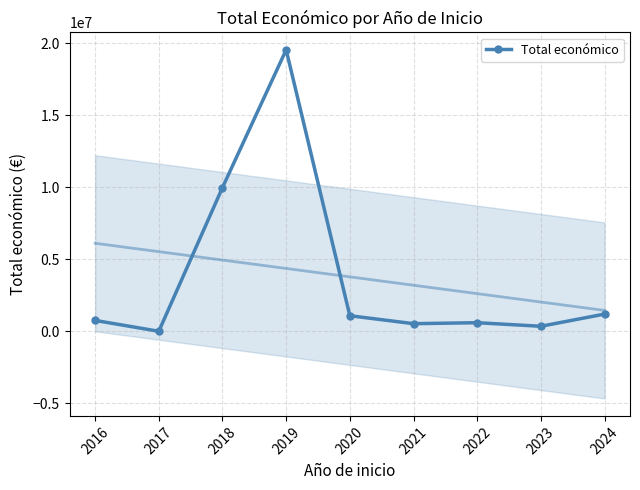

True or false: there are more than 1 points higher than both neighbors.

True